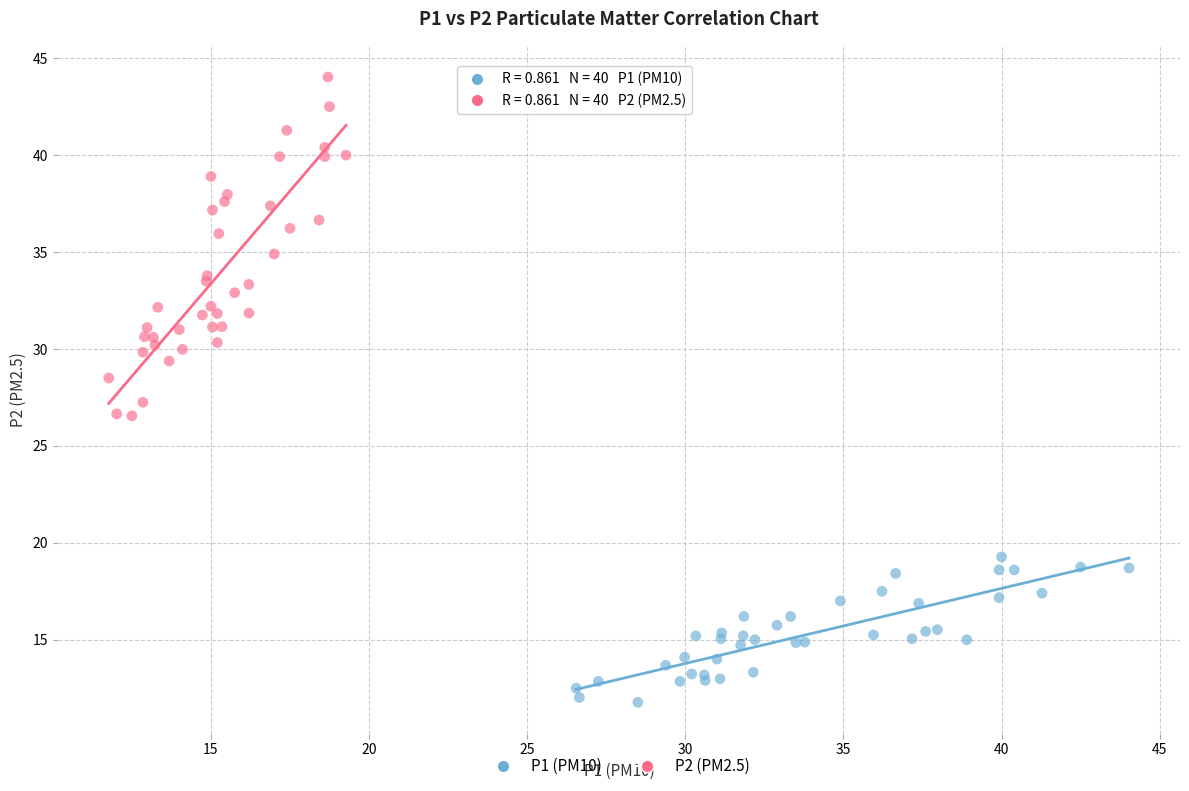

Which series has the widest spread of Y values?

P2 (PM2.5)